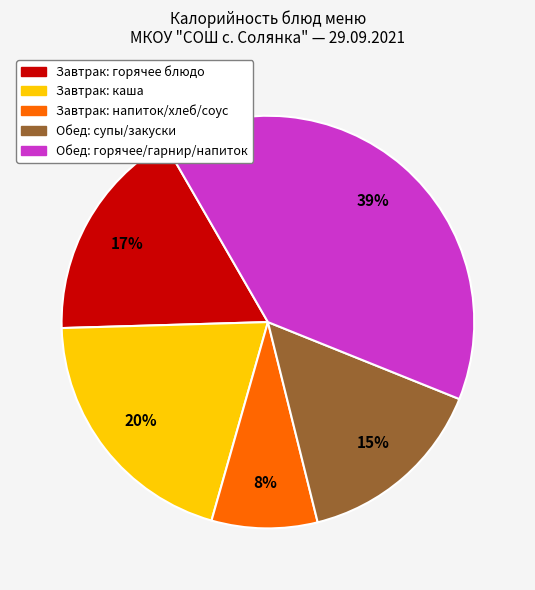

Is there a majority slice in this chart?

No